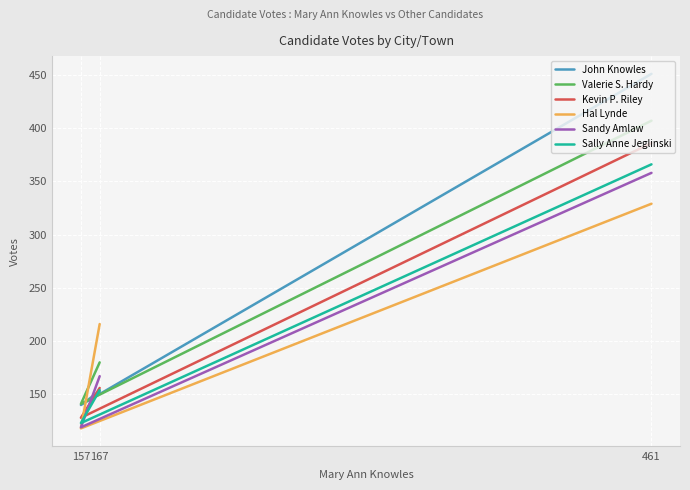

How many lines are shown in the chart?

6